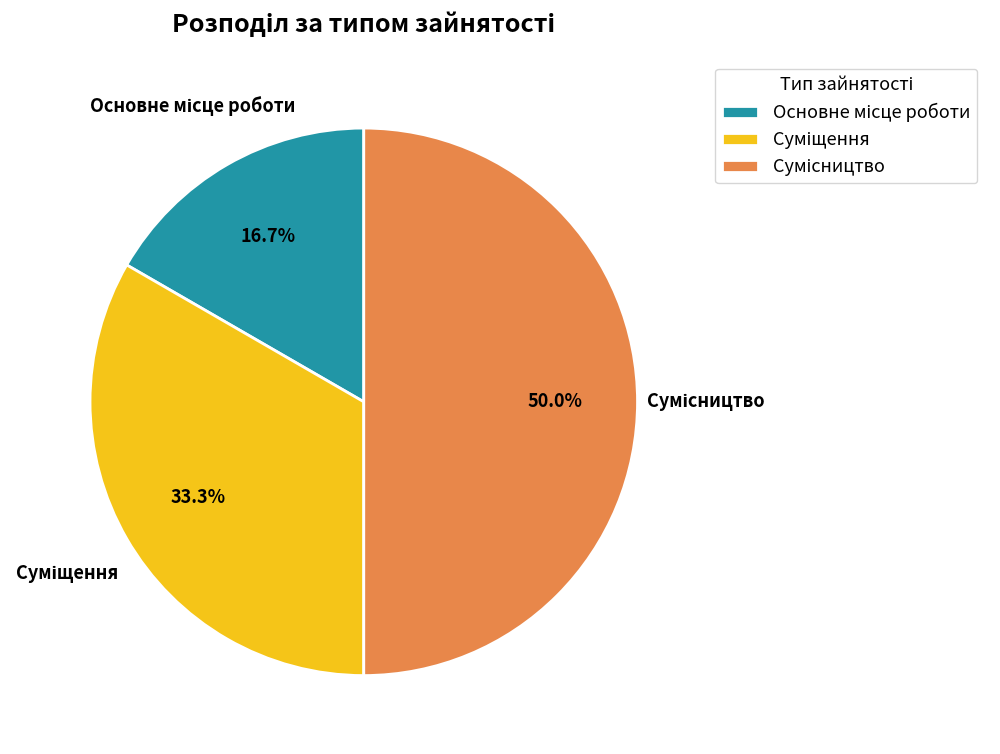

How many segments does this pie chart have?

3